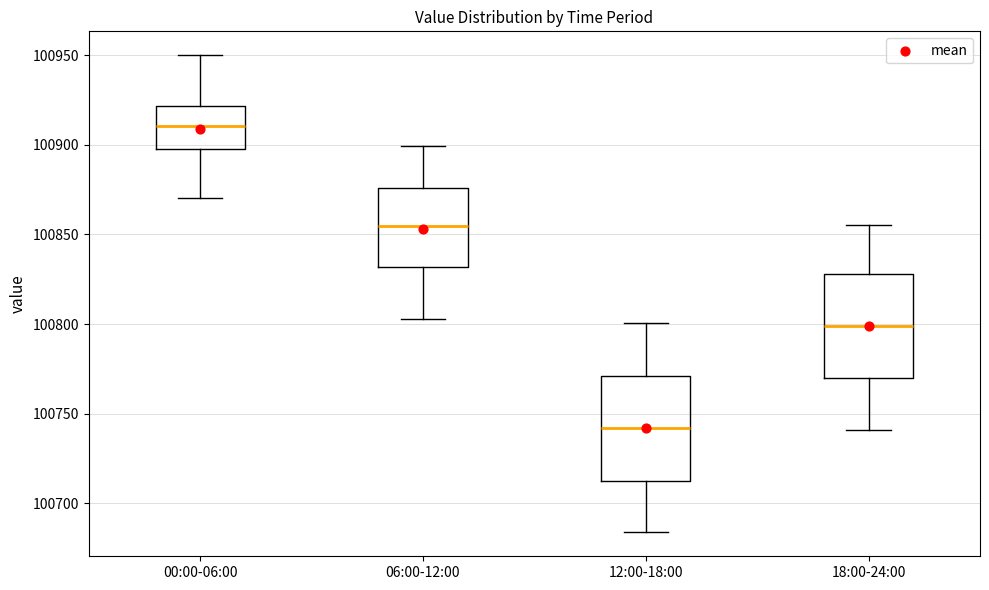

Where is the upper edge of the box for 12:00-18:00 on the y-axis? The values are not printed on the chart, so give them approximately, as read against the axis.

100770